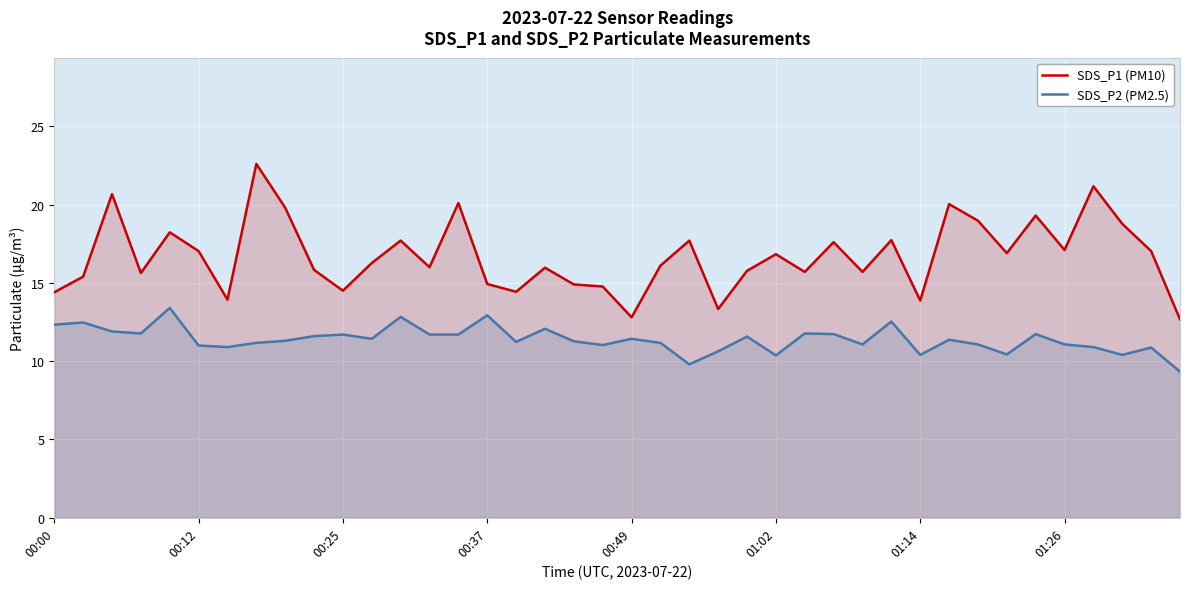

What is the difference between the maximum and minimum values in the SDS_P1 (PM10) series?

9.9